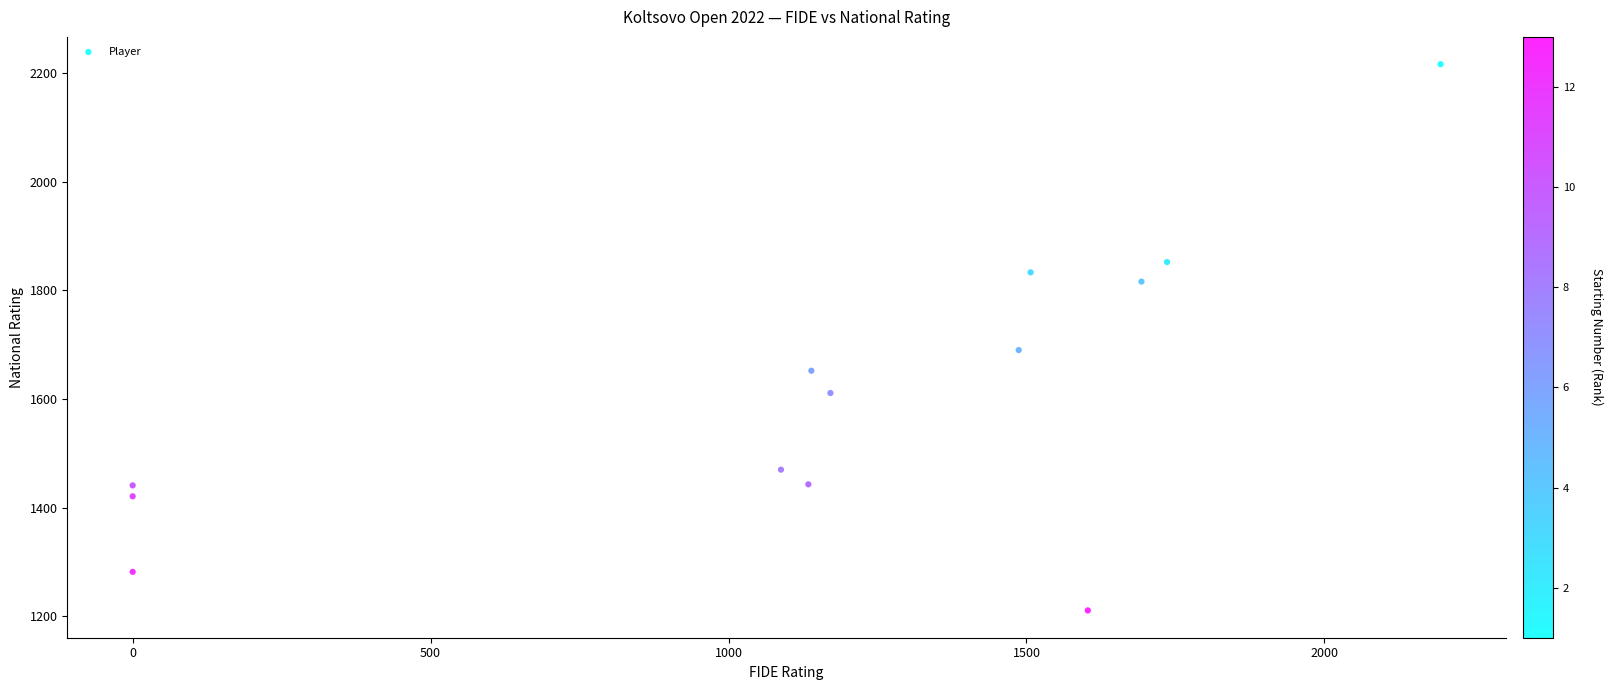

What is the range of X values (max minus min)?

2195